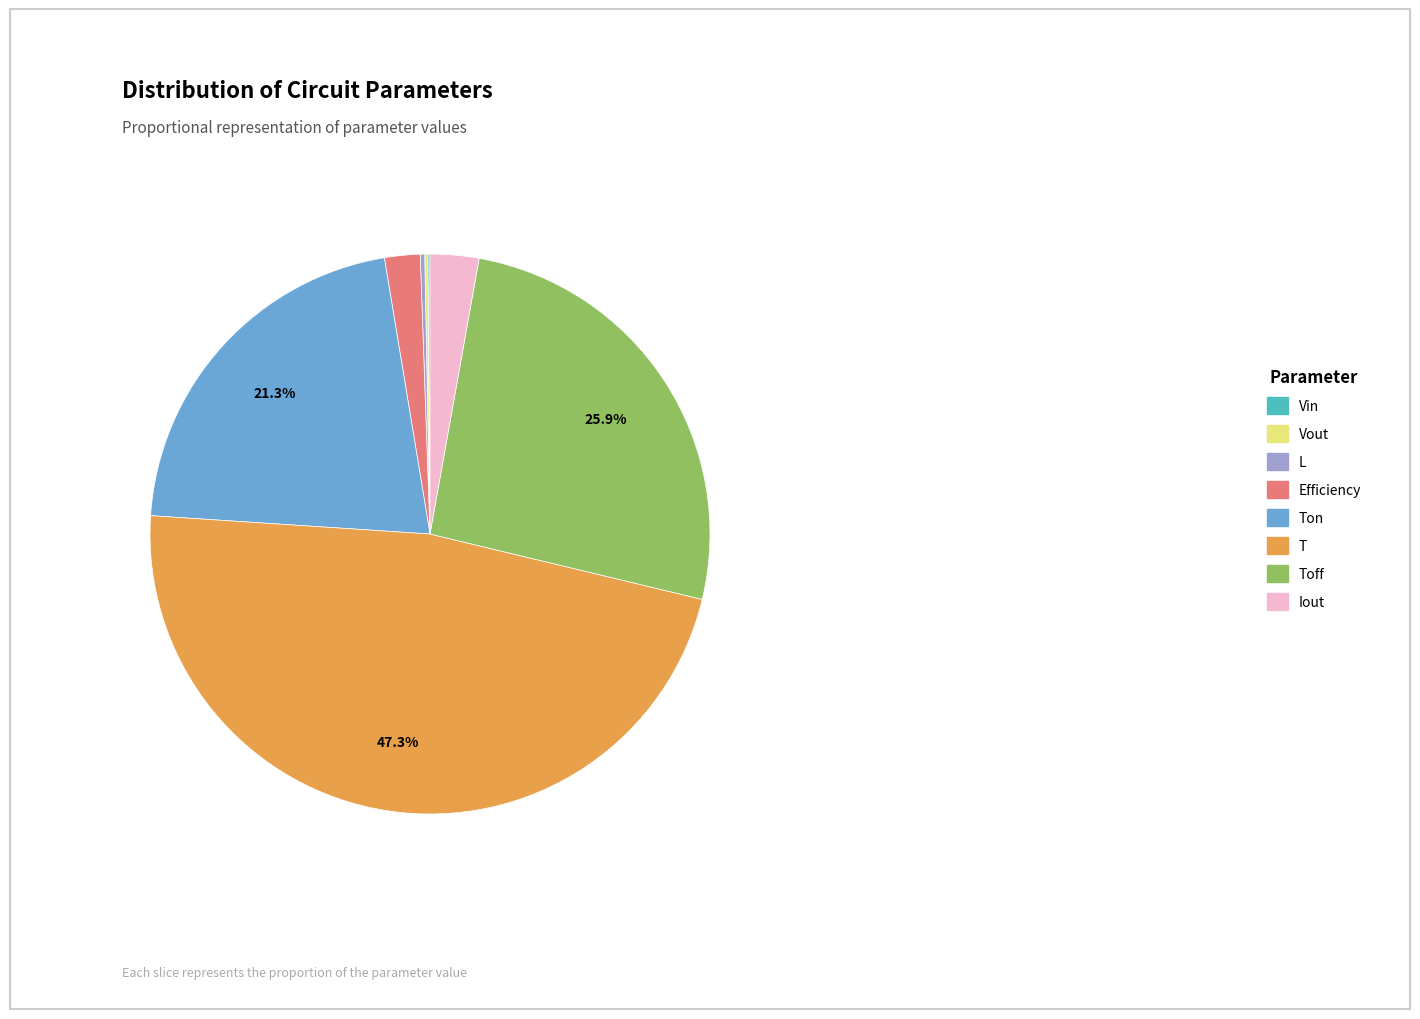

To the nearest percent, what is the difference between the largest and smallest slice percentages?

47%